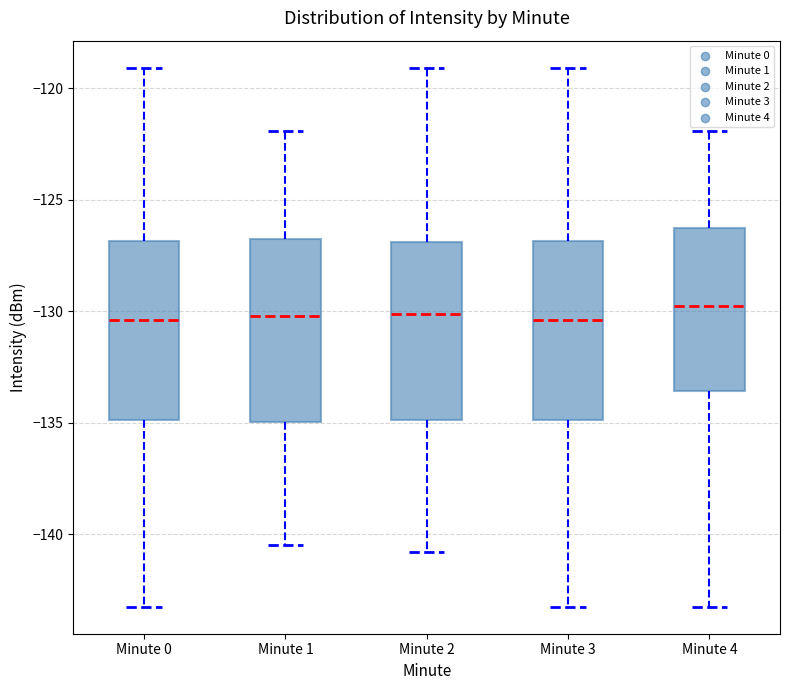

Reading left to right, read every box against the y-axis: the position of its median line, the range the box covers, and the ends of its whiskers. The values are not printed on the chart, so give them approximately, as read against the axis.

Minute 0: median -130.5, box -135.0 to -127.0, whiskers -143.5 to -119.0
Minute 1: median -130.0, box -135.0 to -127.0, whiskers -140.5 to -122.0
Minute 2: median -130.0, box -135.0 to -127.0, whiskers -141.0 to -119.0
Minute 3: median -130.5, box -135.0 to -127.0, whiskers -143.5 to -119.0
Minute 4: median -130.0, box -133.5 to -126.5, whiskers -143.5 to -122.0